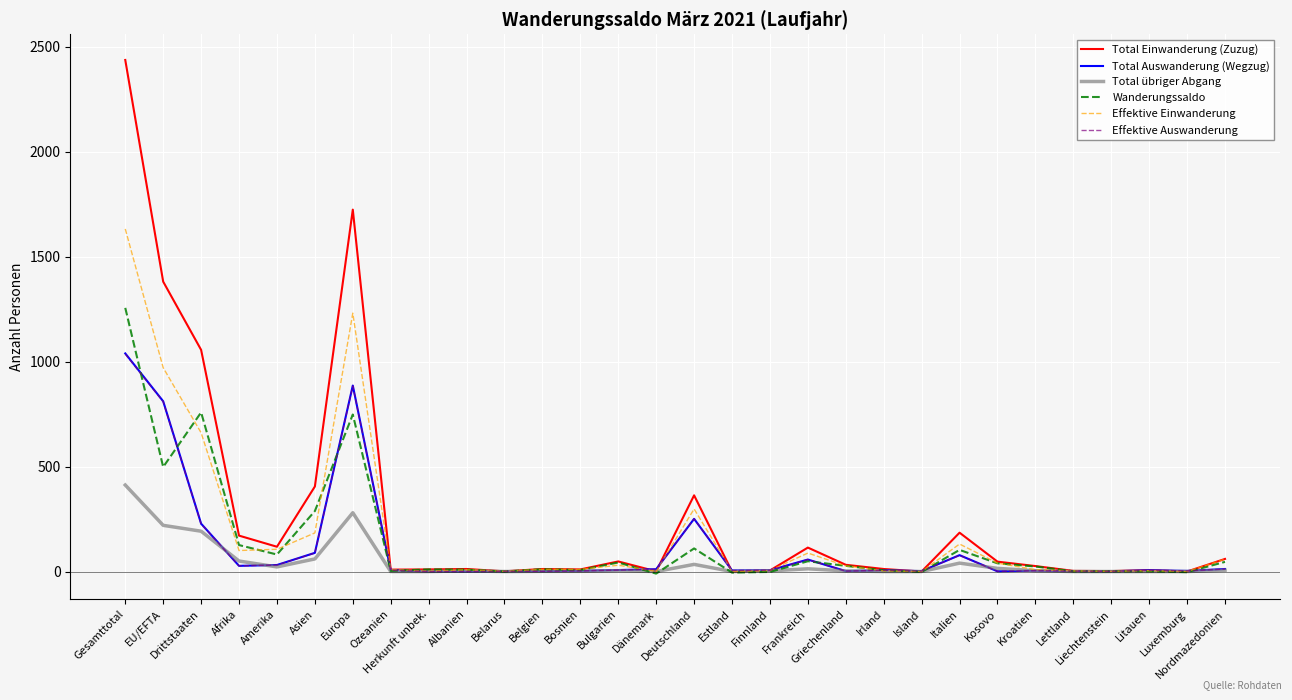

What position from the right is Drittstaaten?

28